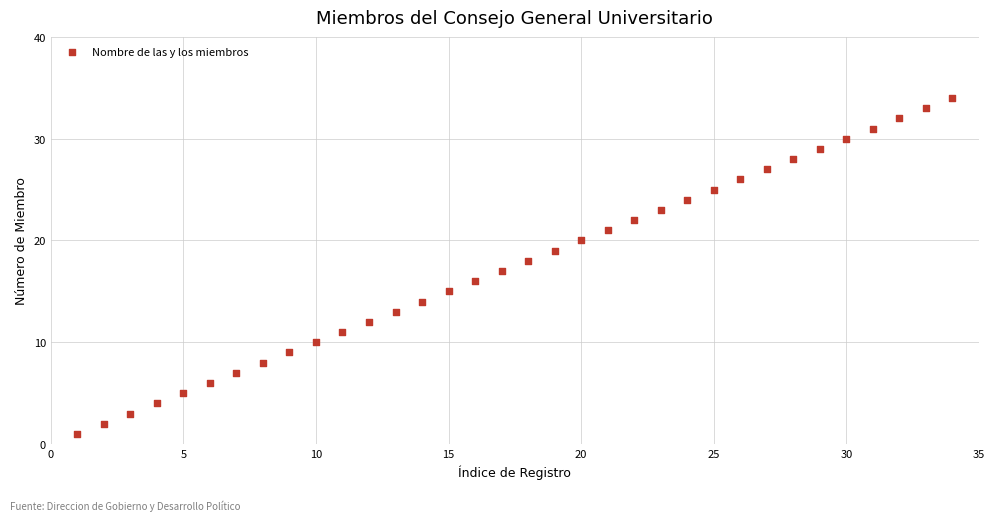

What is the range of X values (max minus min)?

33